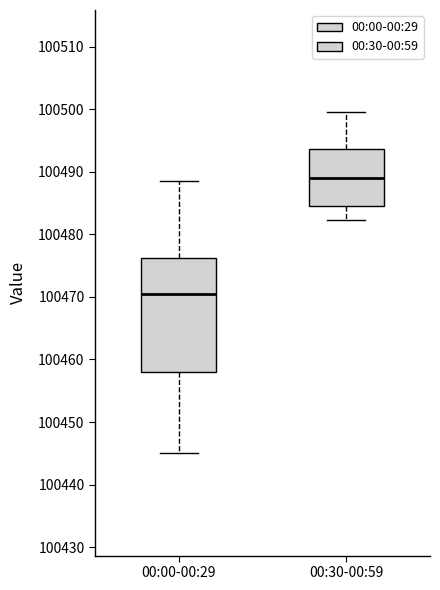

Reading left to right, read every box against the y-axis: the position of its median line, the range the box covers, and the ends of its whiskers. The values are not printed on the chart, so give them approximately, as read against the axis.

00:00-00:29: median 100471, box 100458 to 100476, whiskers 100445 to 100489
00:30-00:59: median 100489, box 100485 to 100494, whiskers 100482 to 100500